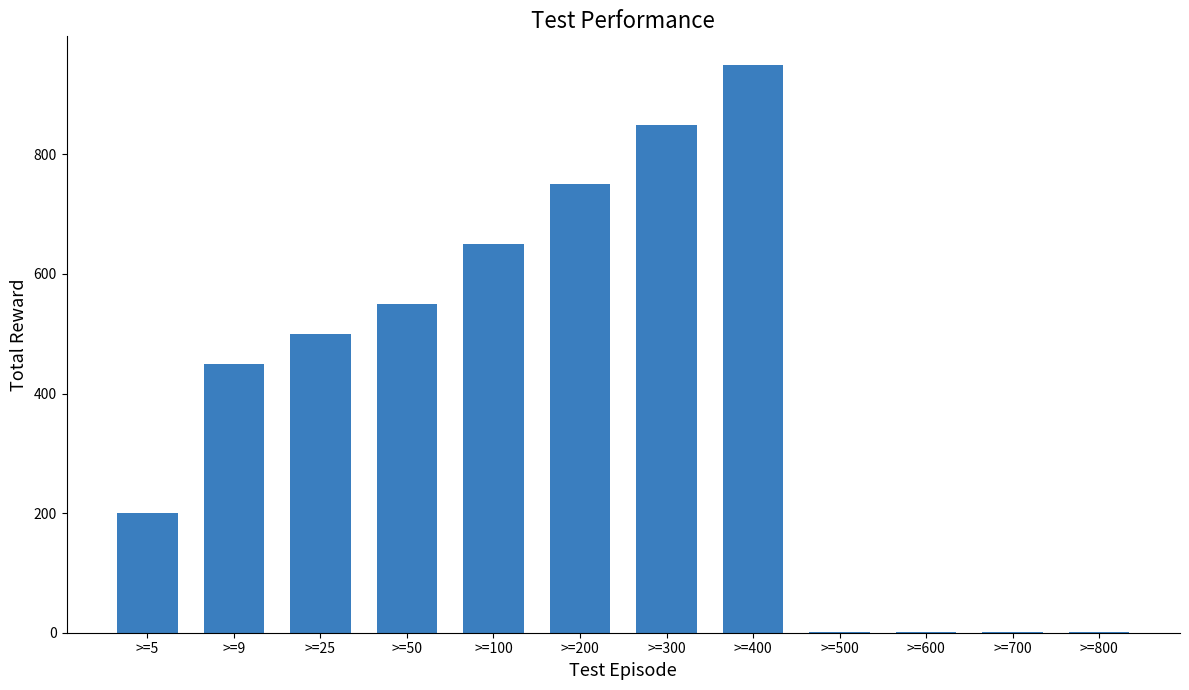

True or false: the data shows 365.9 at >=100.

False